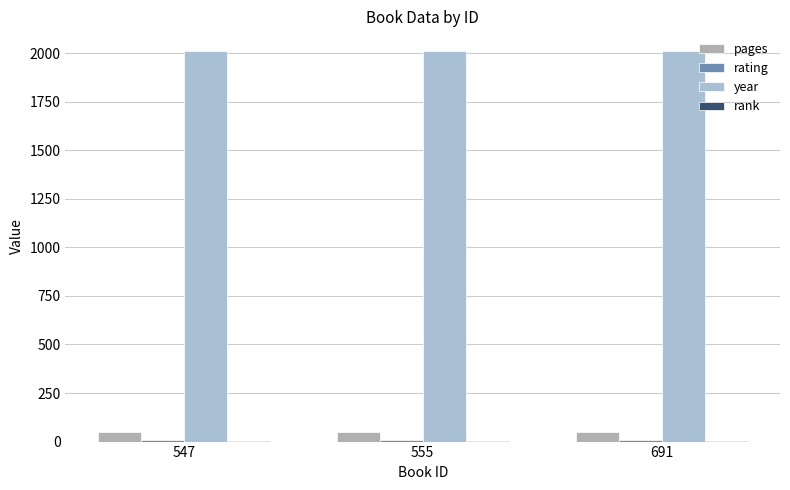

What value does the pages series have at 555?

48